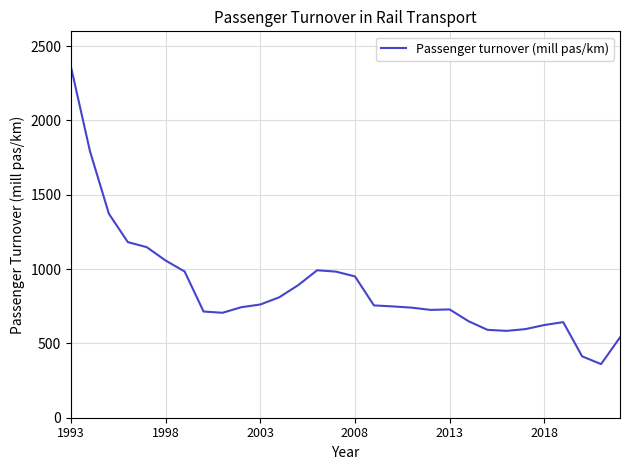

What is the minimum value shown in the chart?

360.8